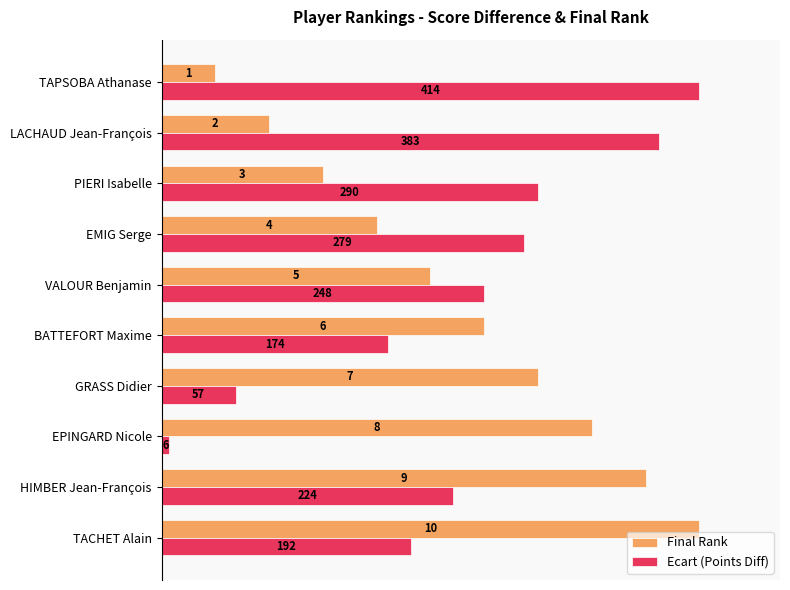

What are all the series names shown in the legend?

Final Rank, Ecart (Points Diff)